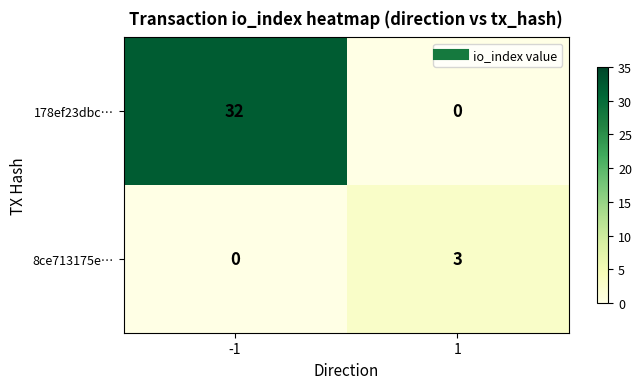

What is the difference between the highest and lowest values at 1?

3